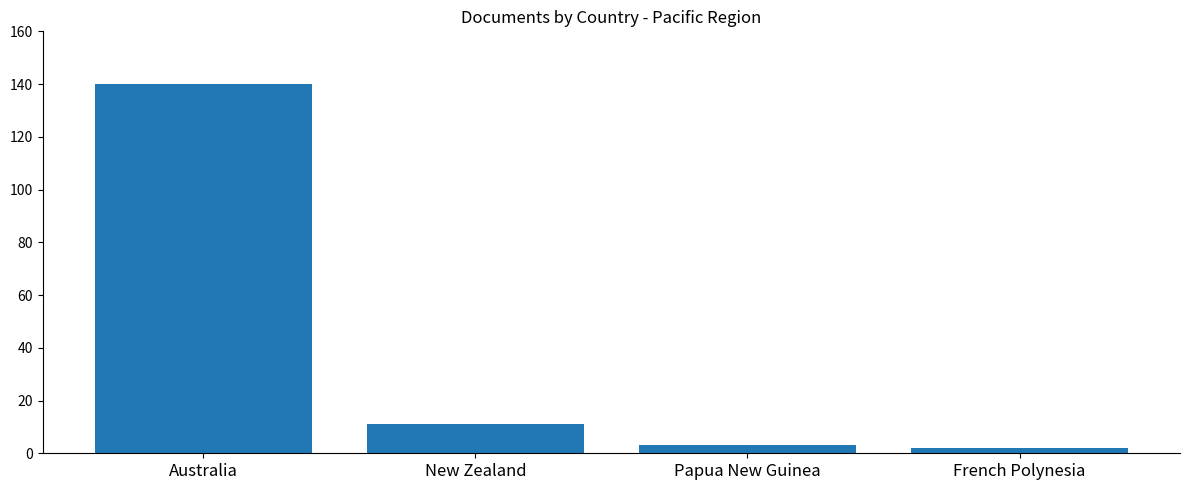

What is the value of the 4th bar from the left?

2